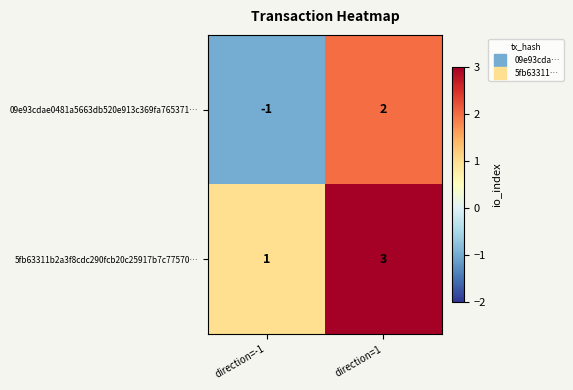

Reading right to left, what are all the values shown in this chart?

09e93cdae0481a5663db520e913c369fa765371…: 2	-1
5fb63311b2a3f8cdc290fcb20c25917b7c77570…: 3	1